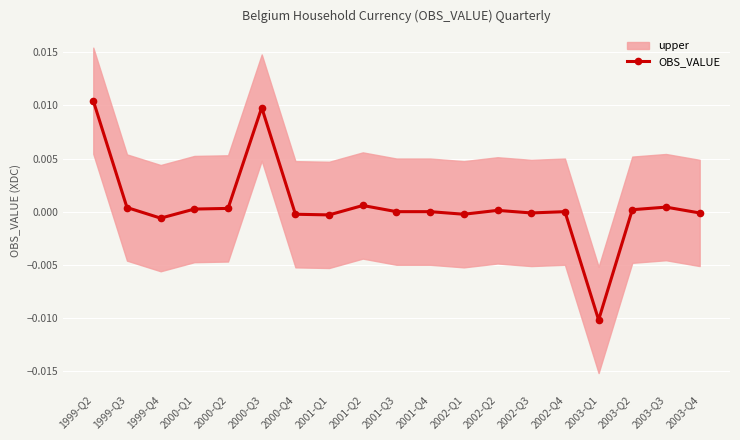

Where is the first local maximum?

2000-Q3